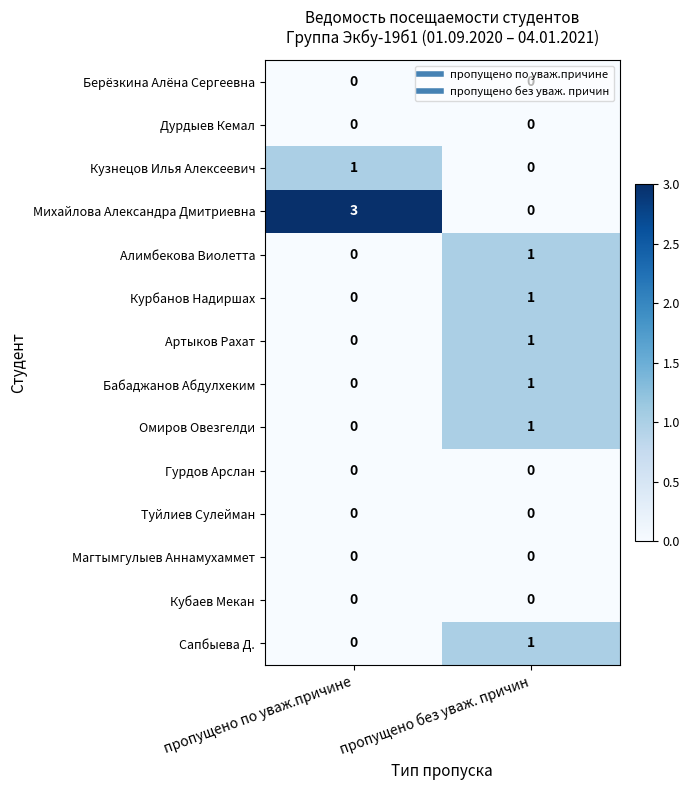

The Магтымгулыев Аннамухаммет series shows 0 at пропущено по уваж.причине. True or false?

True